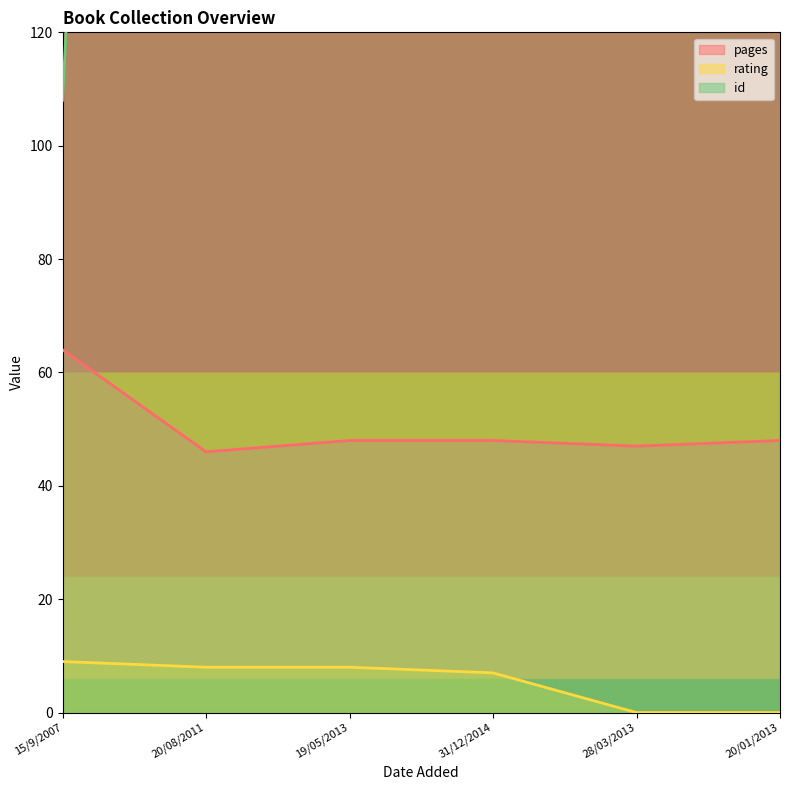

Rank the series by their maximum value, from highest to lowest.

id, pages, rating